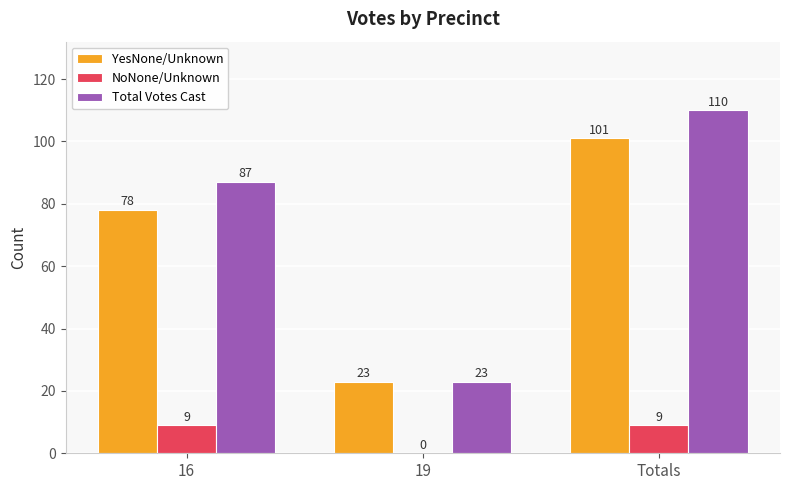

Which category has the highest value in the Total Votes Cast series?

Totals